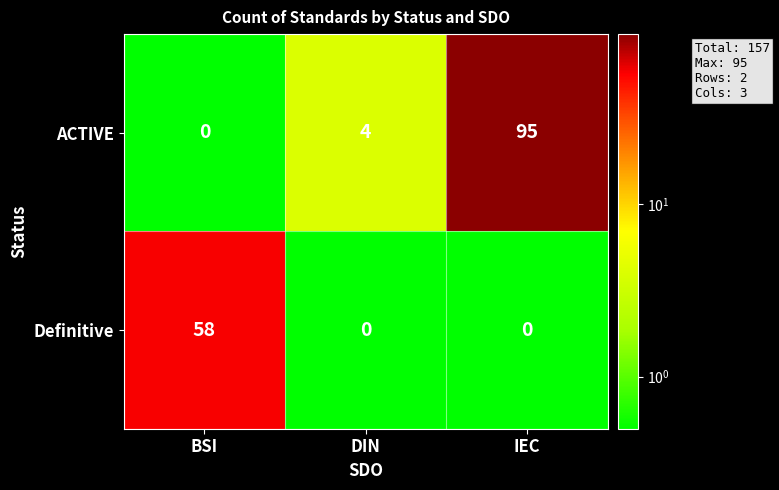

What is the spread (max minus min) of values at DIN?

4